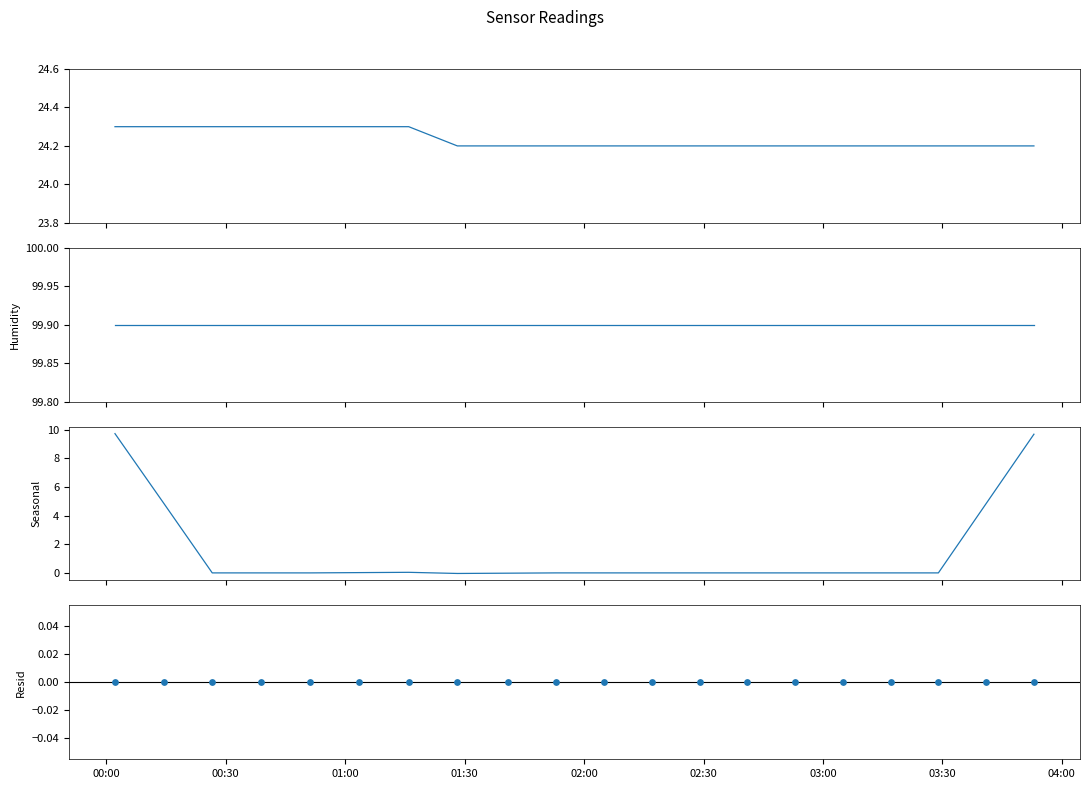

Is the value of temperature at 18 greater than the value of seasonal_temperature at 14?

Yes